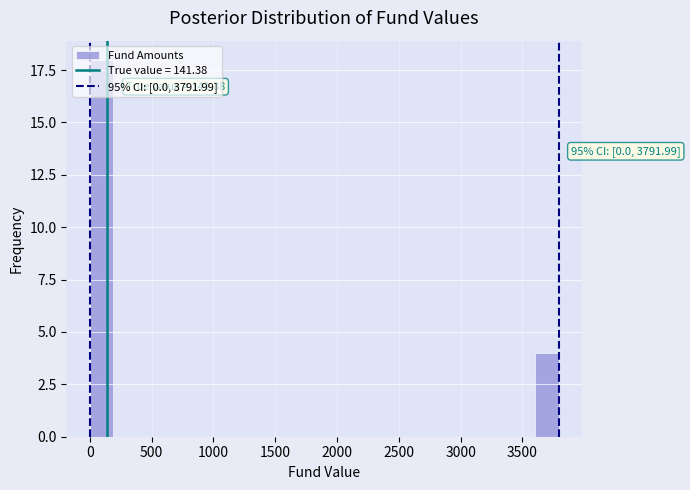

Read against the x-axis, roughly where is the centre of the tallest bar?

100